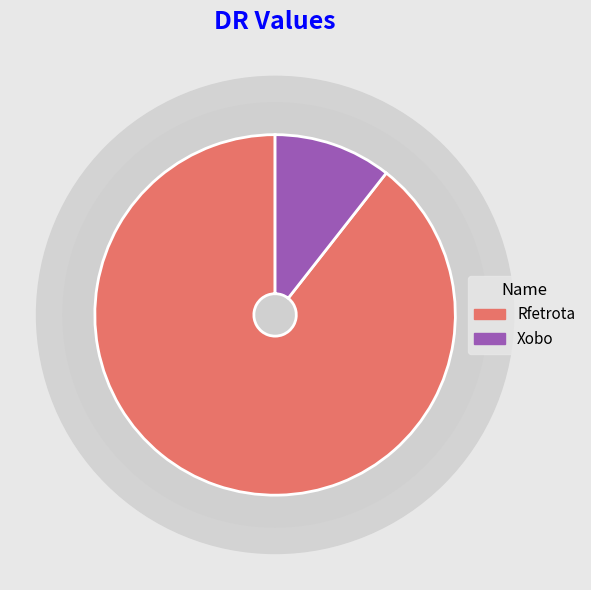

Which category has the biggest portion of the pie?

Rfetrota